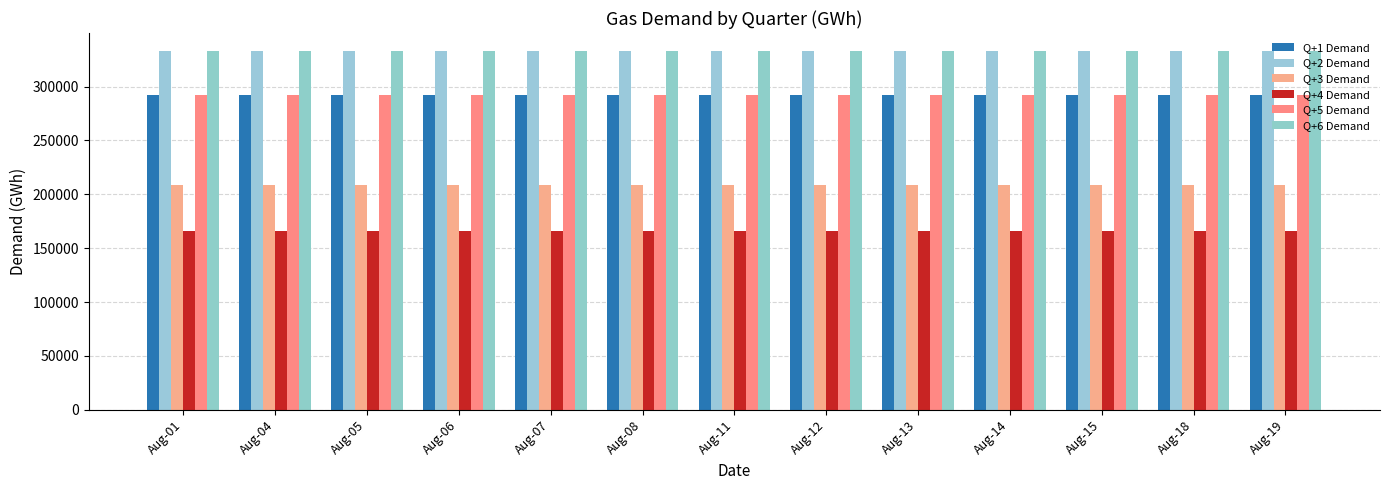

Which series changed the most between Aug-05 and Aug-06?

Q+1 Demand